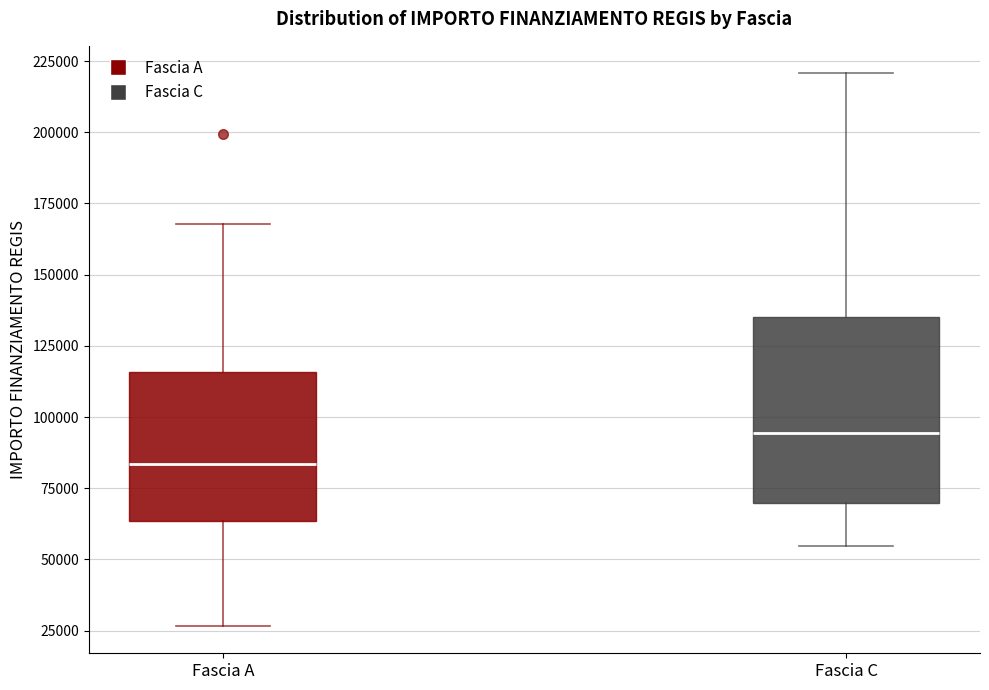

Which box has the lowest median line?

Fascia A